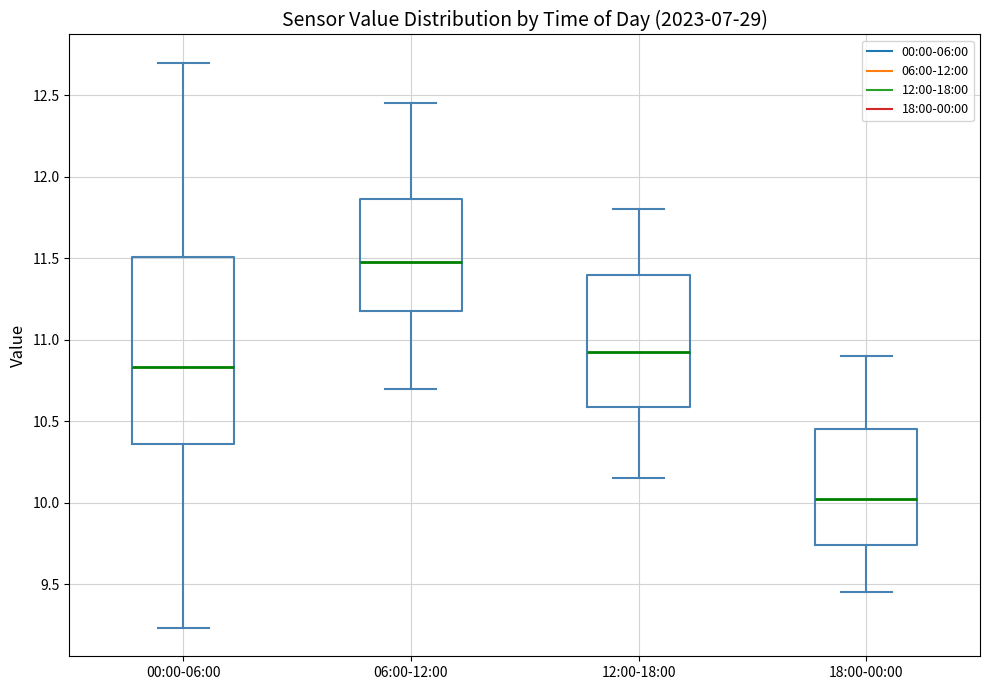

Which box is the tallest, from its lower edge to its upper edge?

00:00-06:00